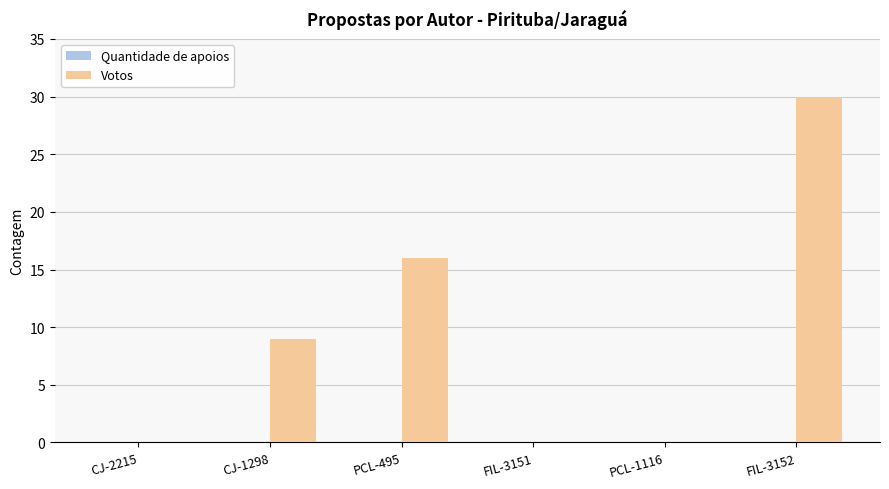

Reading left to right, extract all data points from this chart.

CJ-2215=0	CJ-1298=9	PCL-495=16	FIL-3151=0	PCL-1116=0	FIL-3152=30